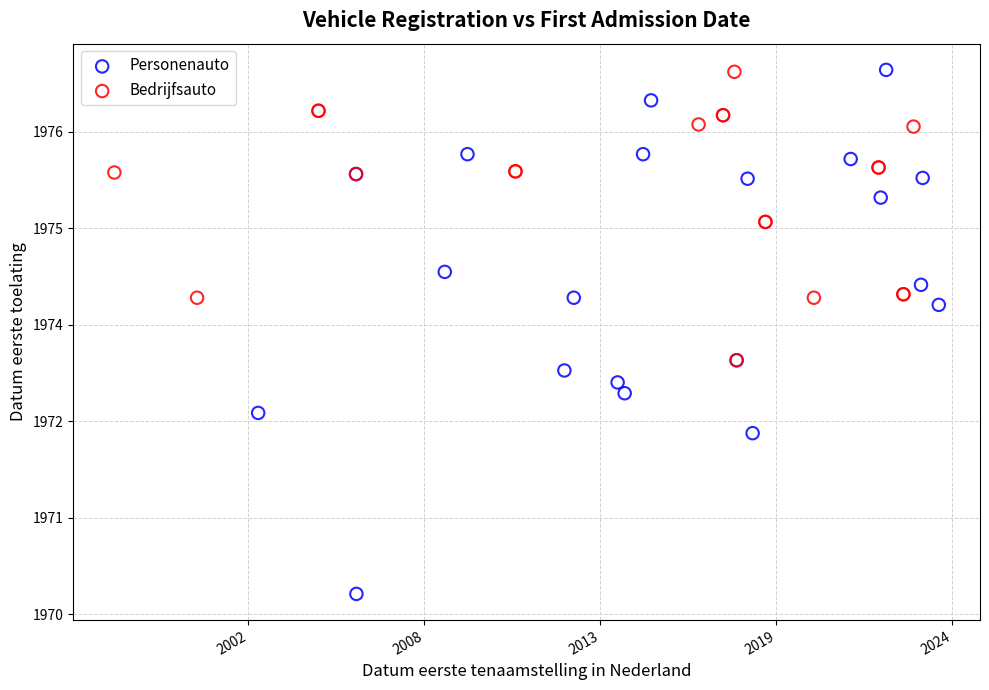

Which series has the widest spread of Y values?

Personenauto